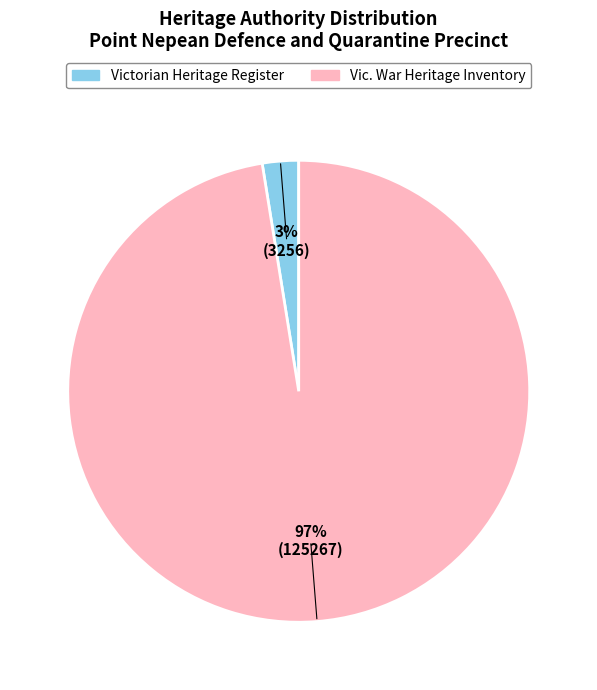

To the nearest percent, what is the combined percentage of Vic. War Heritage Inventory and Victorian Heritage Register?

100%